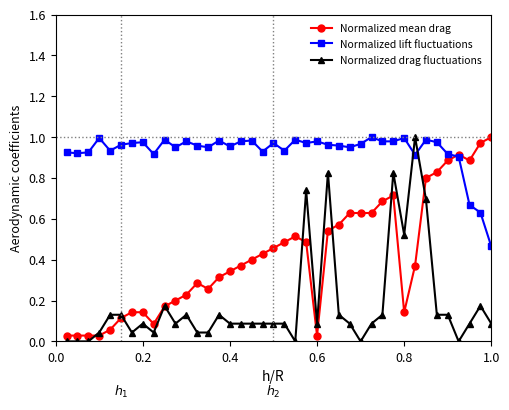

True or false: Normalized mean drag has more than 2 interior local peaks.

True